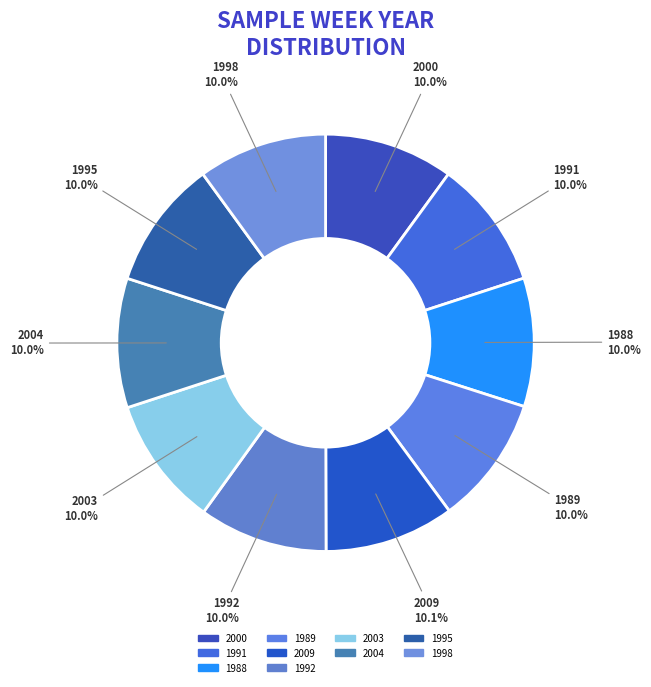

Rank the categories by value from lowest to highest.

1988, 1989, 1991, 1992, 1995, 1998, 2000, 2003, 2004, 2009